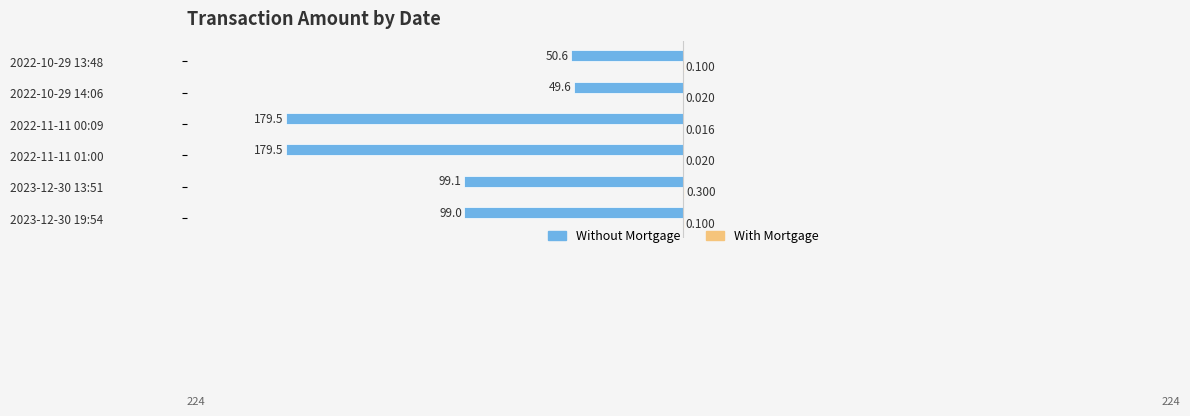

Which series changed the most between 2022-11-11 01:00 and 2022-10-29 14:06?

Without Mortgage